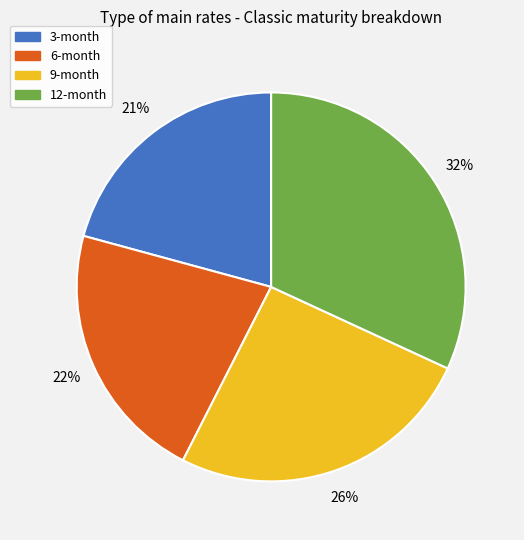

Rank the categories by value from highest to lowest.

12-month, 9-month, 6-month, 3-month